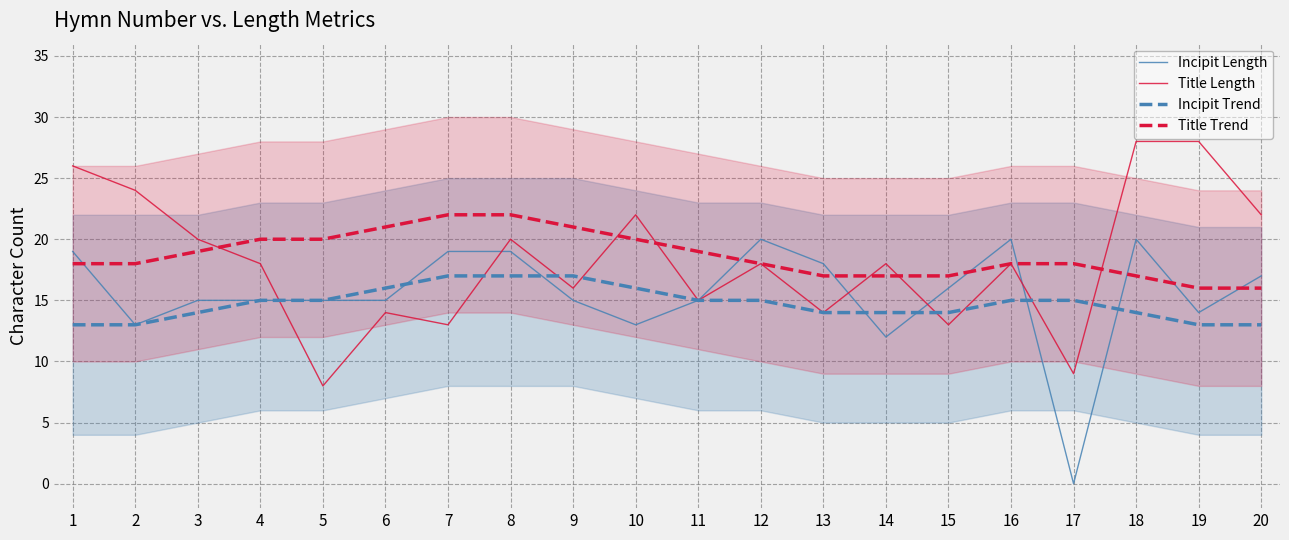

At which category is the sum across all series the highest?

18